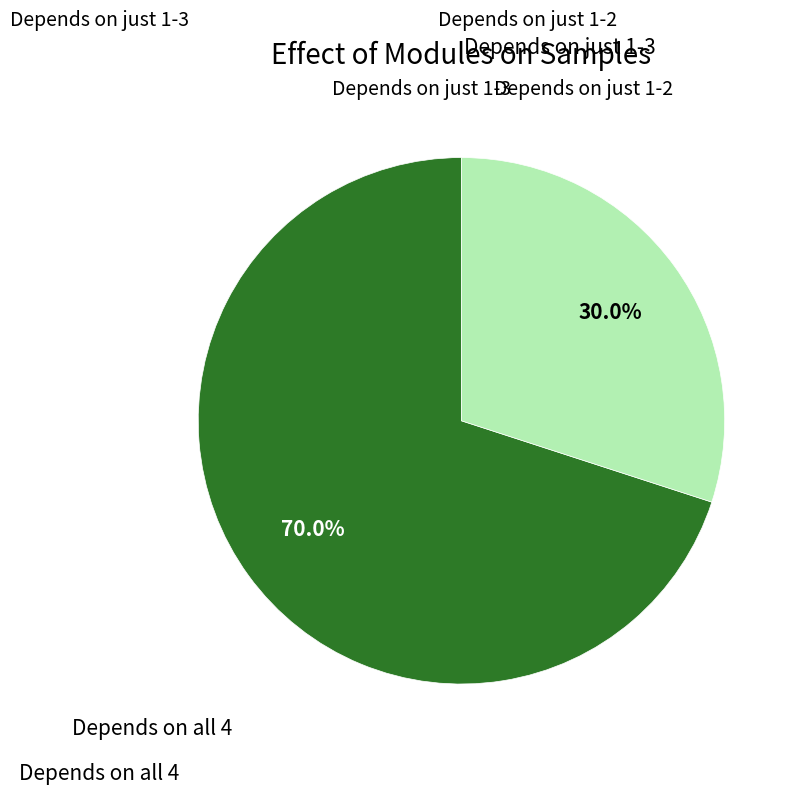

Is there a majority slice in this chart?

Yes